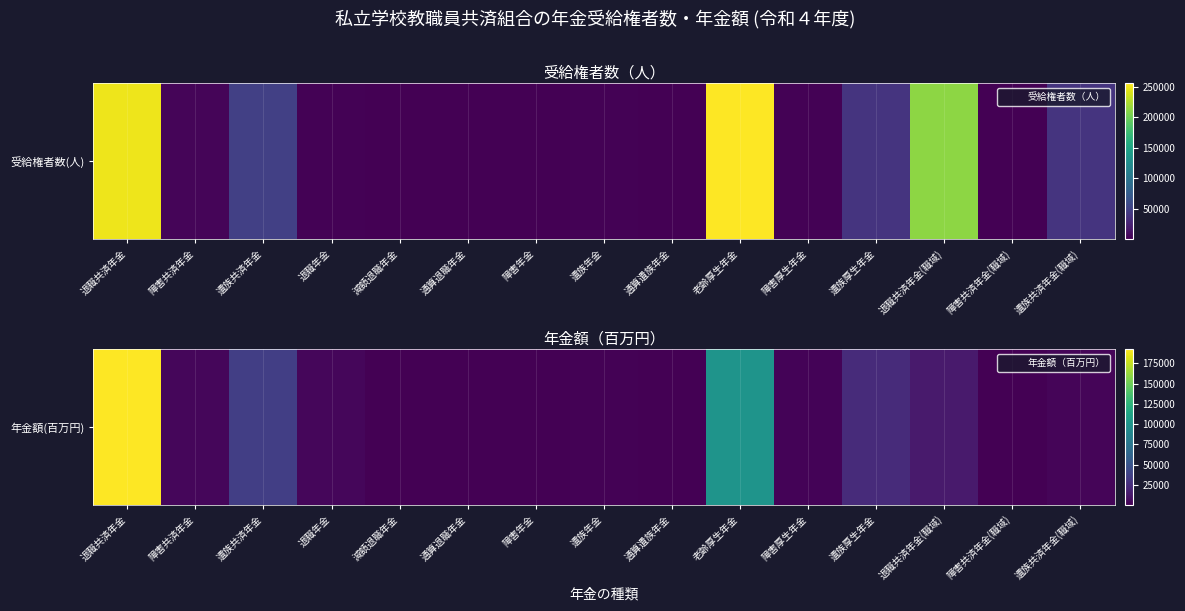

At which label is the value closest to 96393?

老齢厚生年金